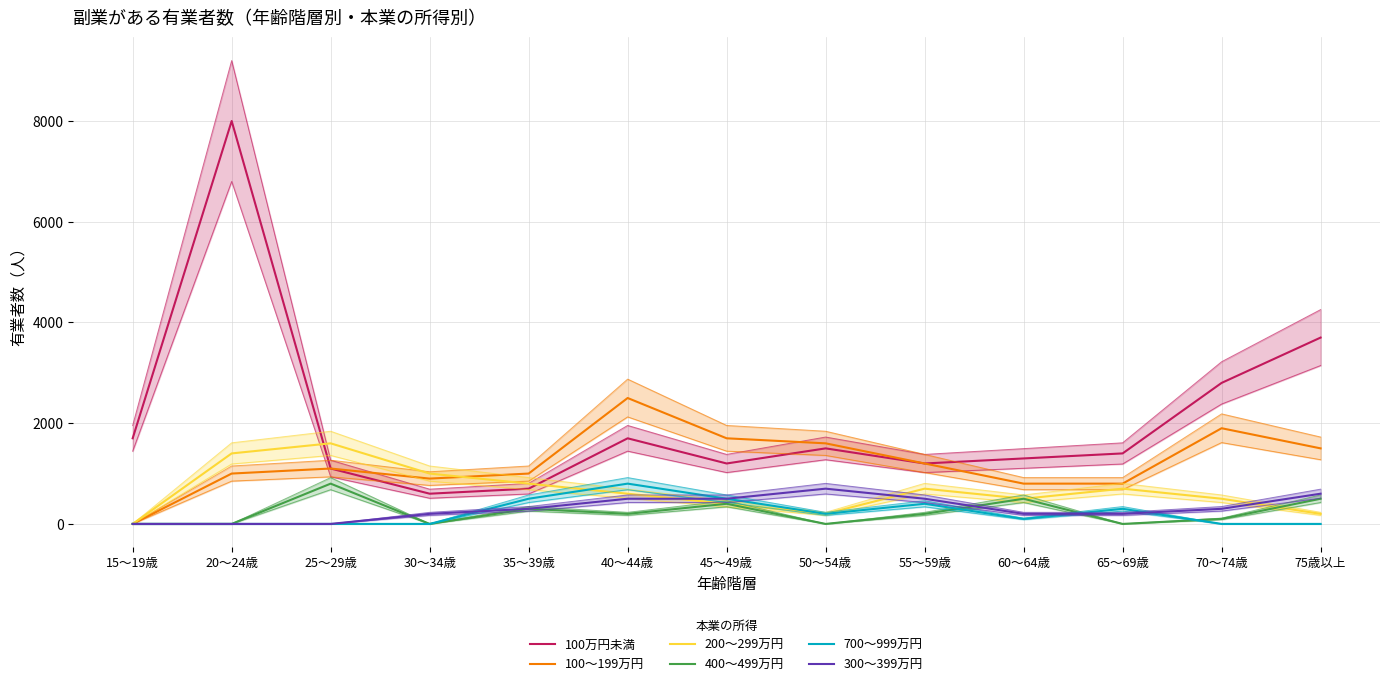

At which label does 400～499万円 first exceed 200?

25～29歳